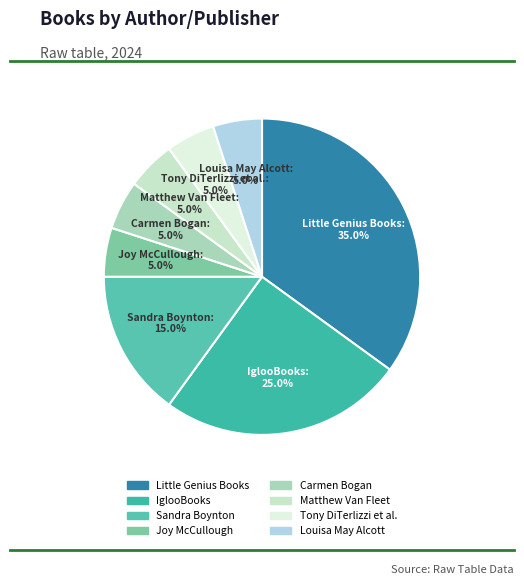

How many slices are in this pie chart?

8